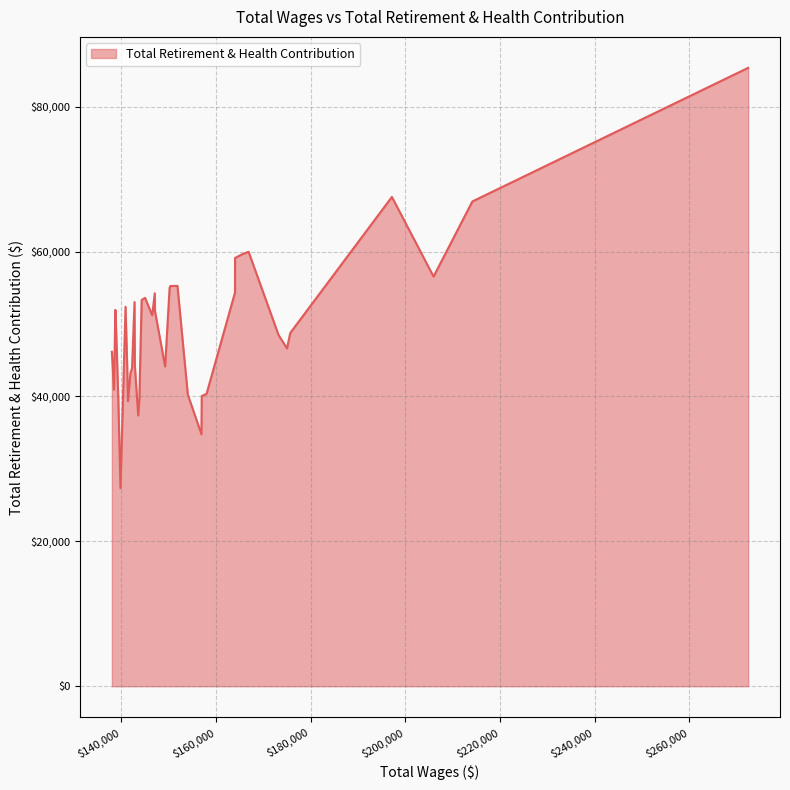

Does the chart have visible grid lines?

Yes